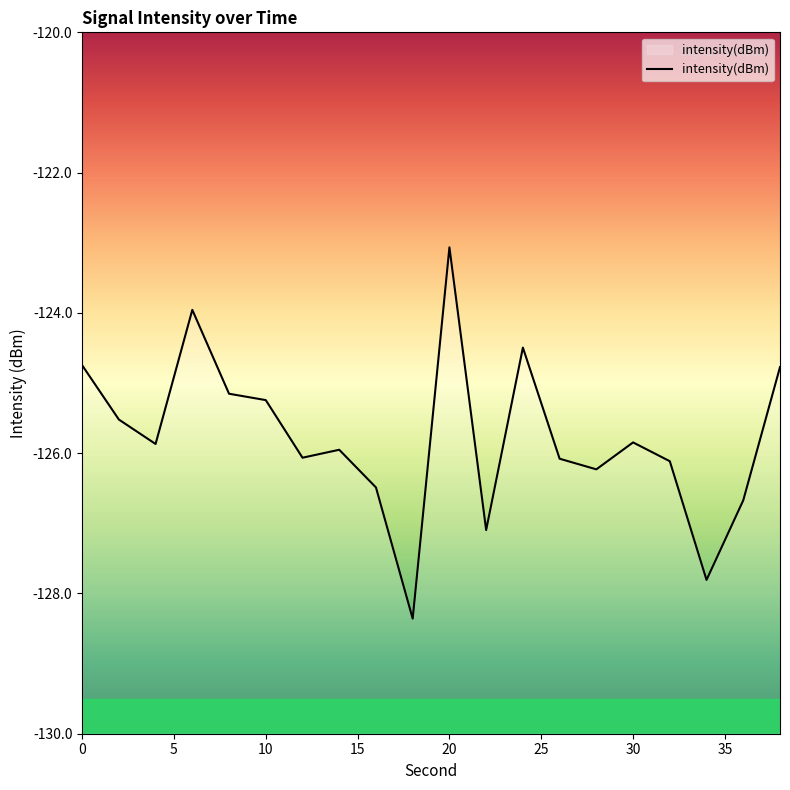

What is the difference between the values at 28 and 4?

0.4